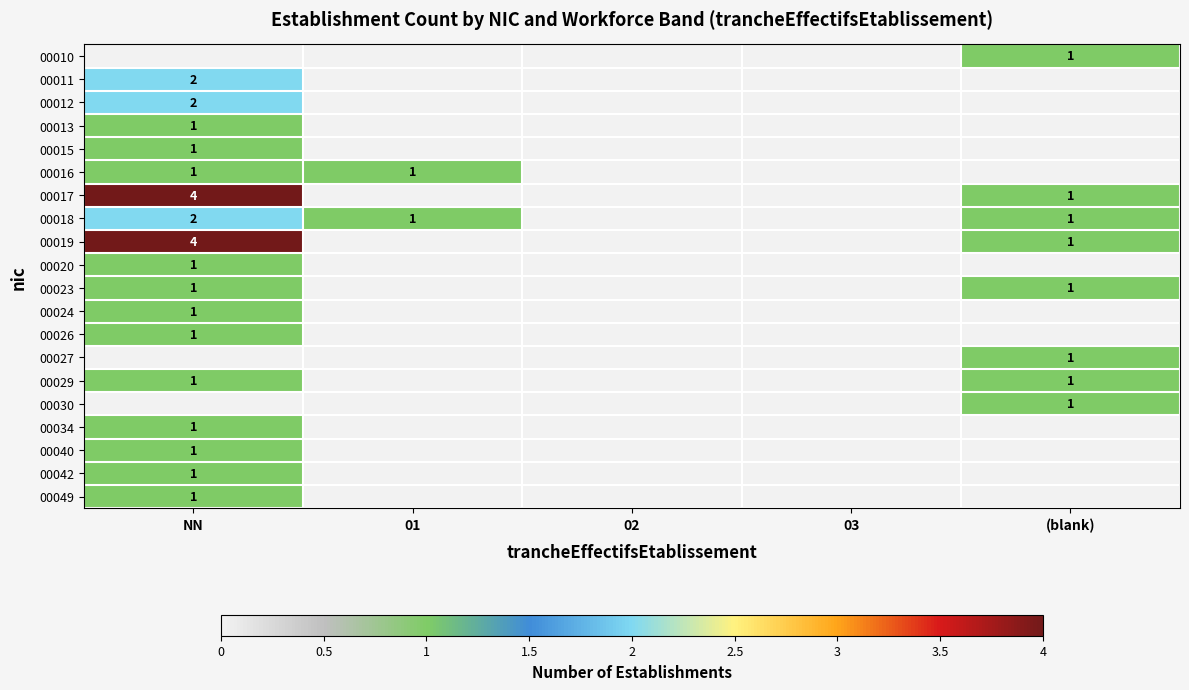

At which category is the sum across all series the highest?

NN